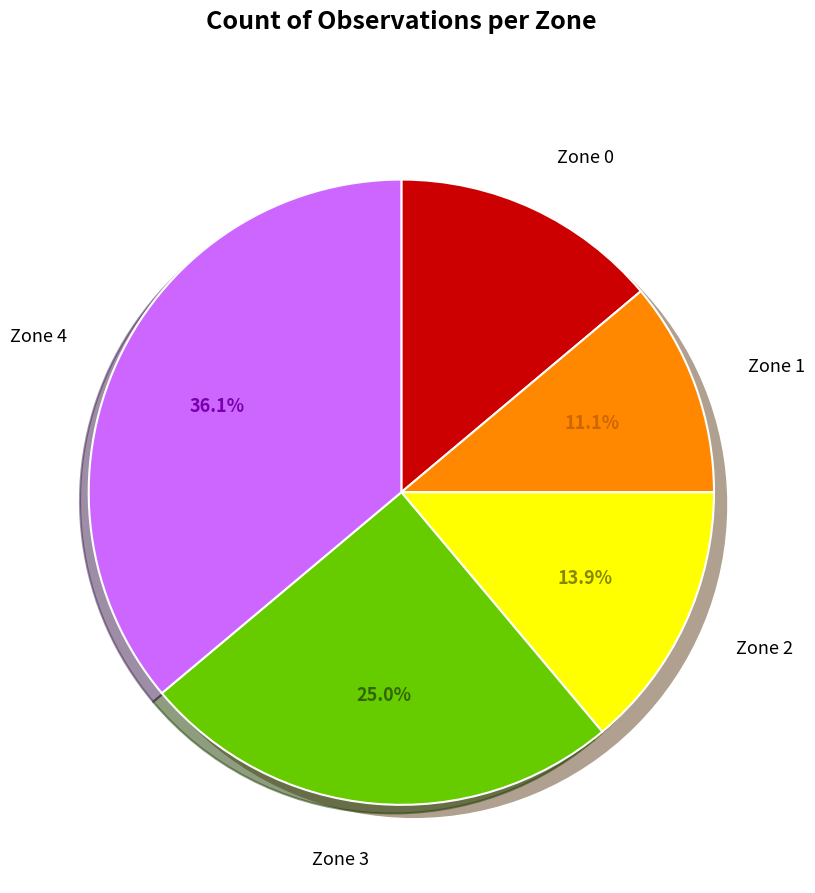

Is there any slice that represents more than half of the pie?

No